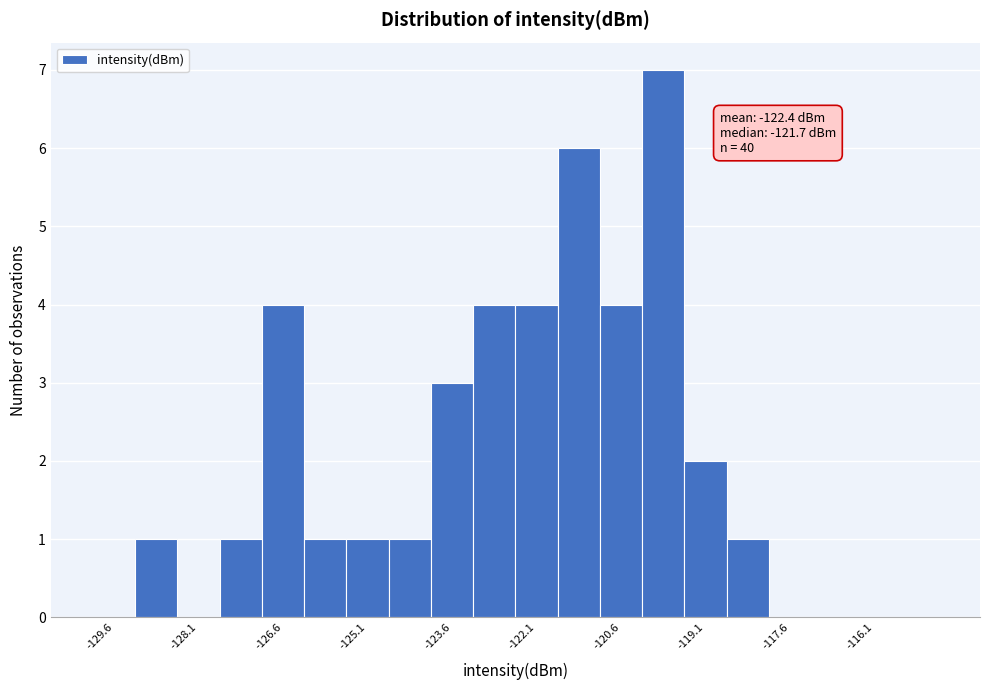

Read against the x-axis, roughly where is the centre of the tallest bar?

-119.8